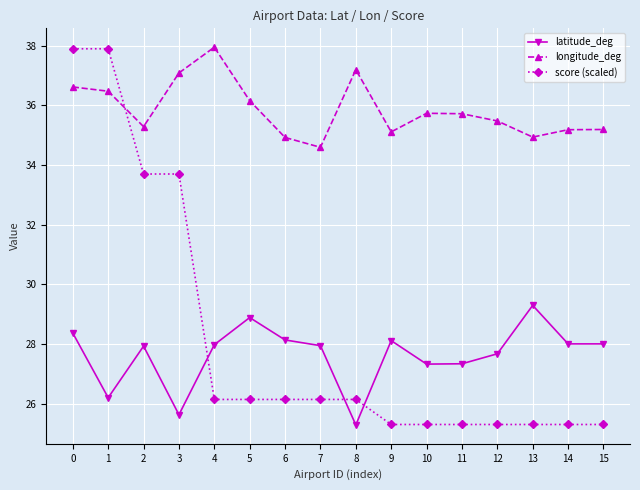

True or false: longitude_deg and score (scaled) intersect in this chart.

True